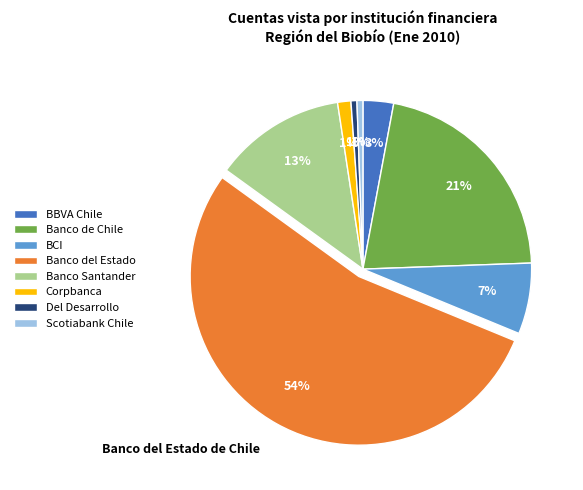

The Corpbanca slice represents 10% of the pie. True or false?

False